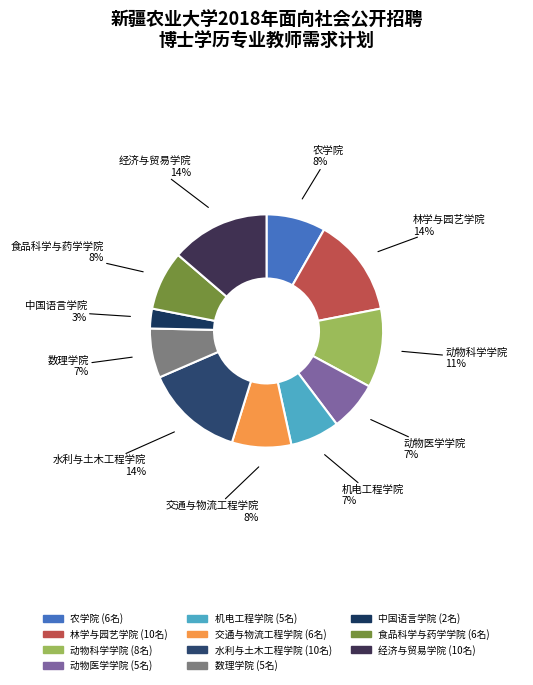

The 动物科学学院 slice represents 11% of the pie. True or false?

True